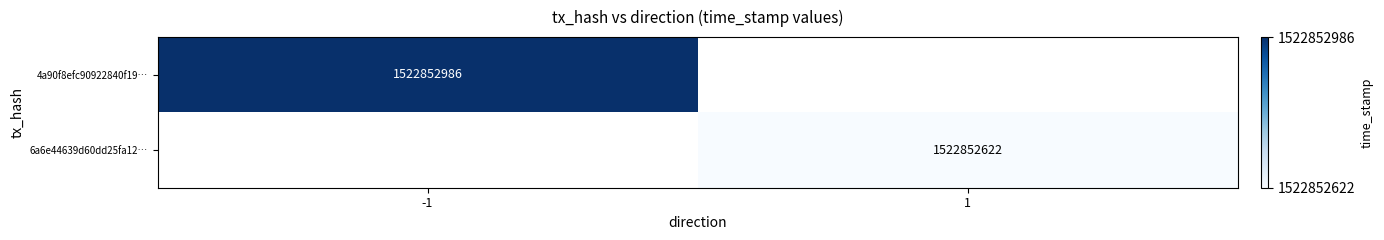

The 4a90f8efc90922840f19… series shows 1522852986 at -1. True or false?

True